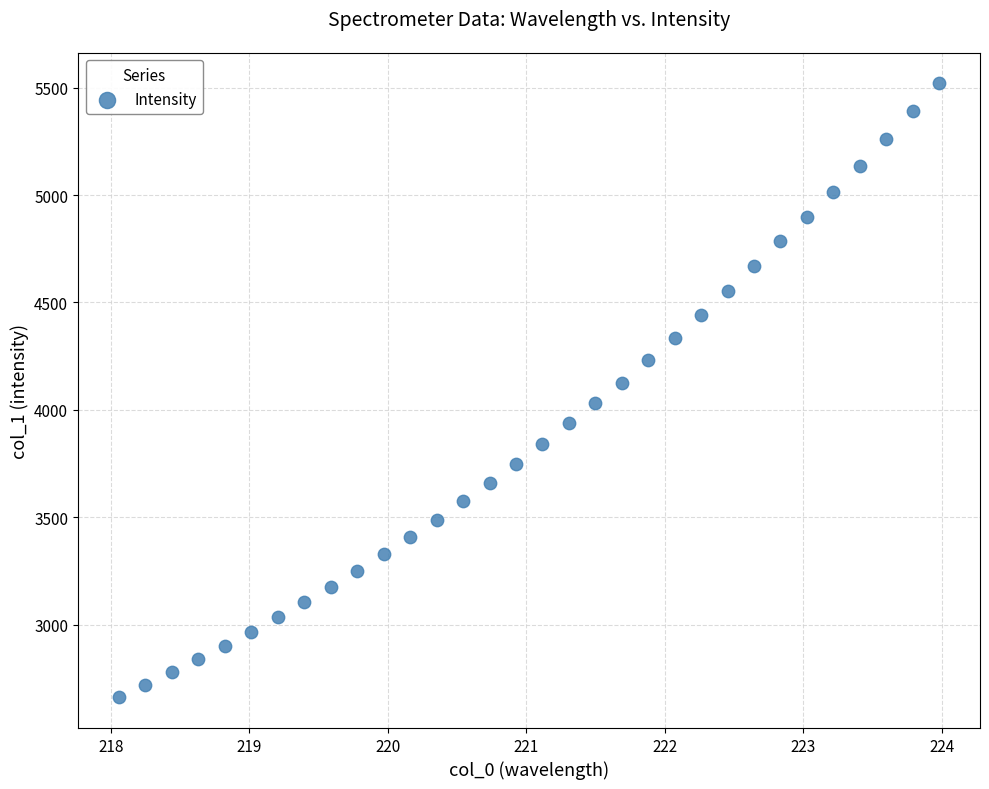

What is the range of Y values (max minus min)?

2858.4